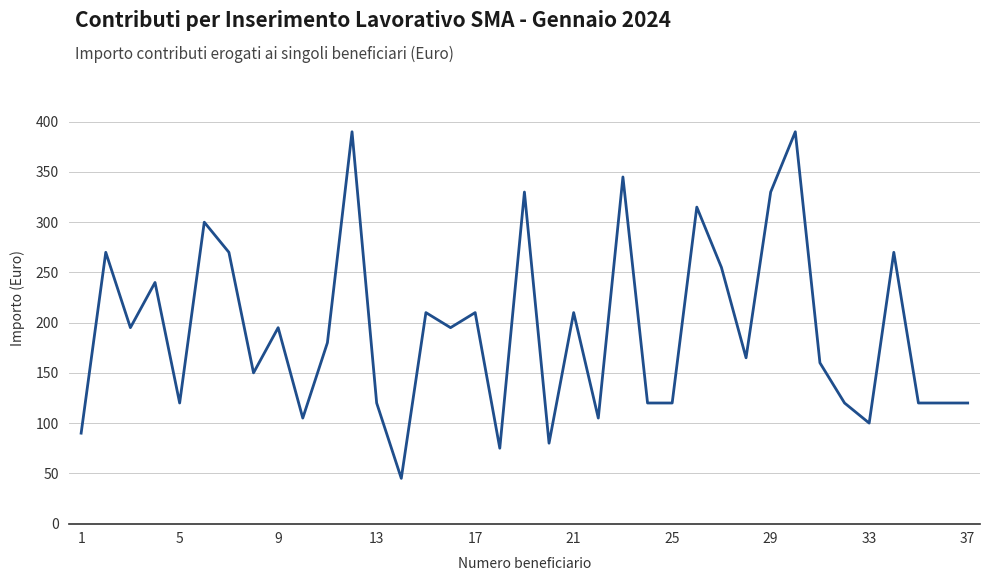

What is the maximum value shown in the chart?

390